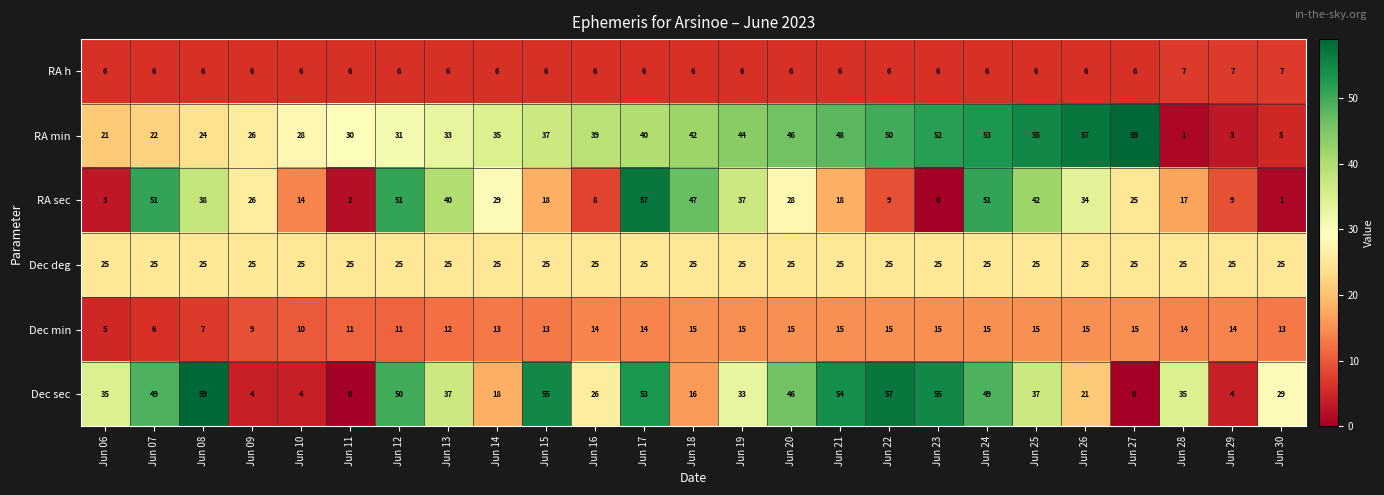

Count the Dec min values in the range 11 to 15.

20